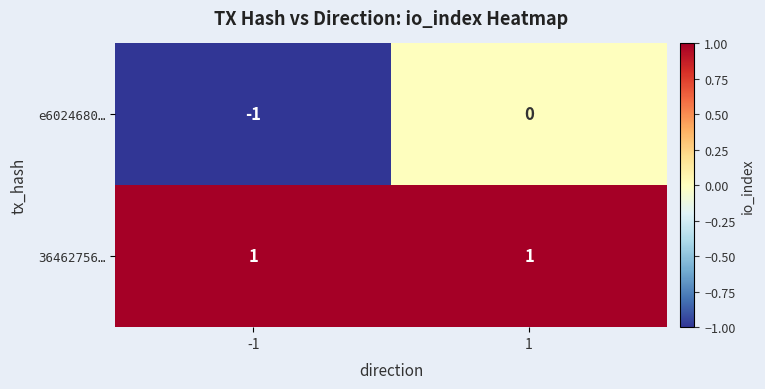

Between -1 and 1, which series saw the biggest shift?

e6024680…